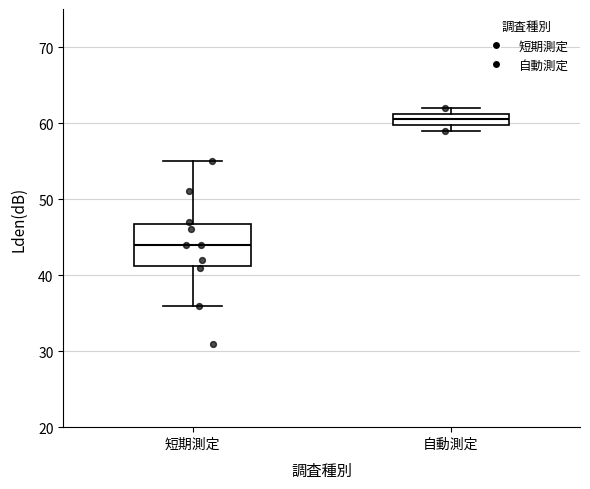

Which box's median line is the highest?

自動測定